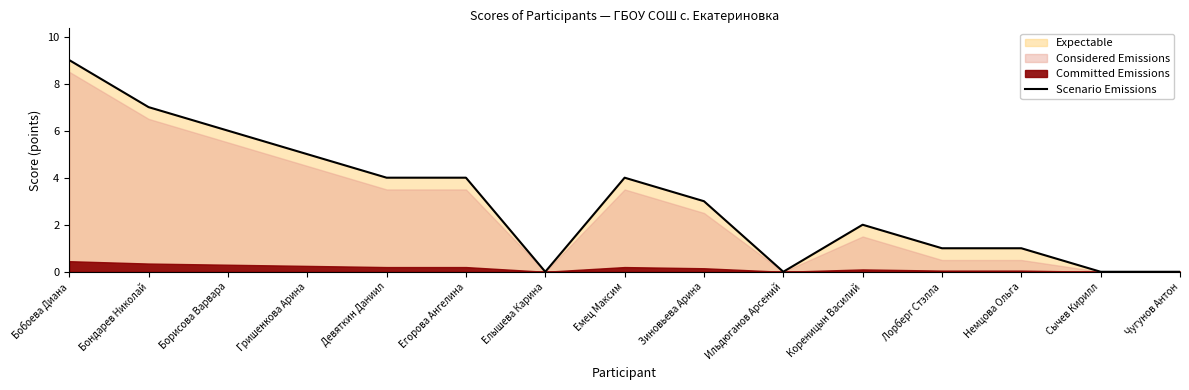

Where is the data nearest to the value 4?

Девяткин Даниил